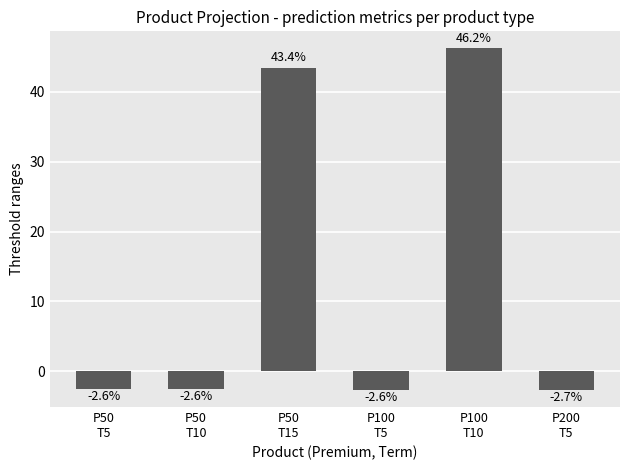

What is the difference between the second highest and second lowest values?

46.0